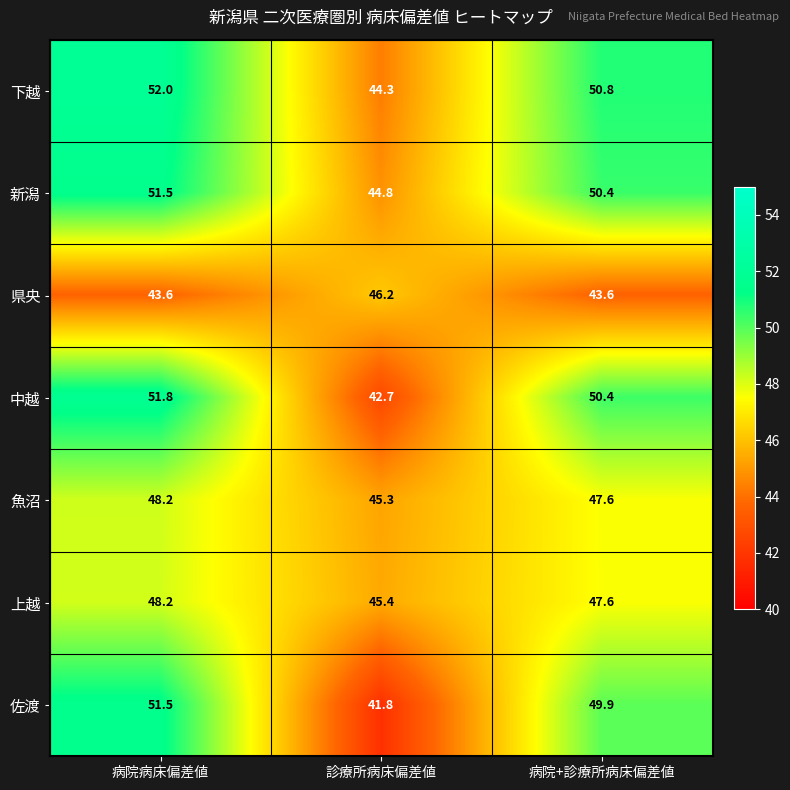

Which series has the largest total across all categories?

下越